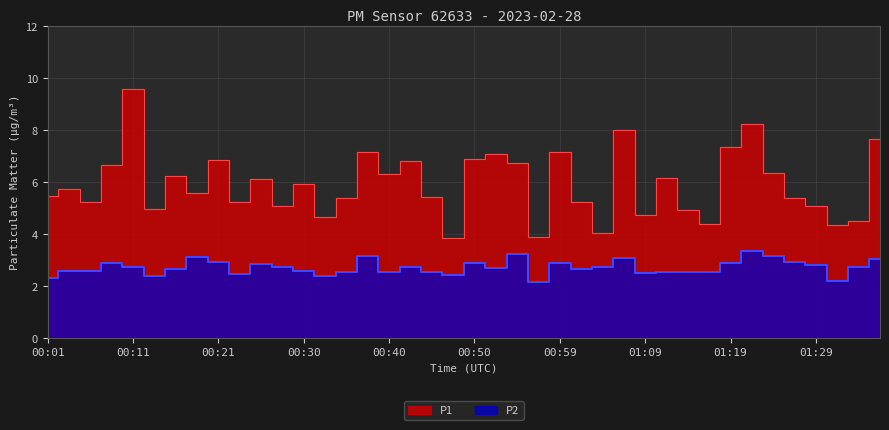

What are all the series names shown in the legend?

P1, P2